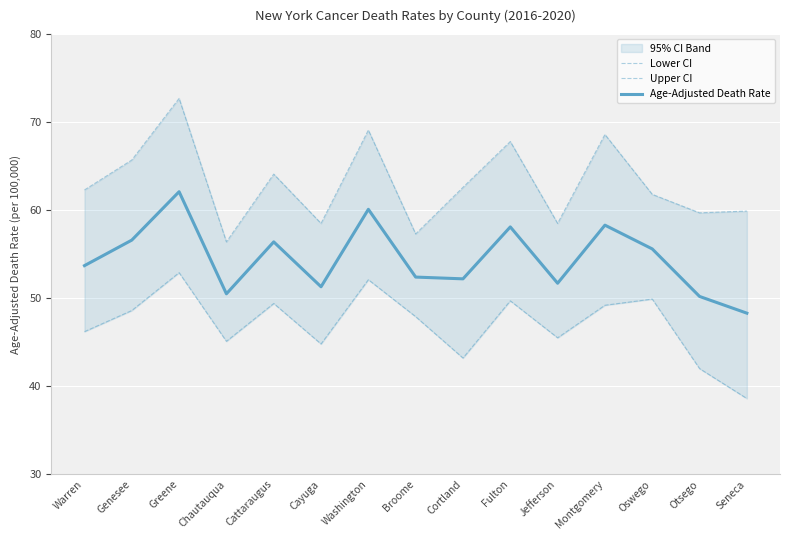

What is the total value across all series at Genesee?

170.9